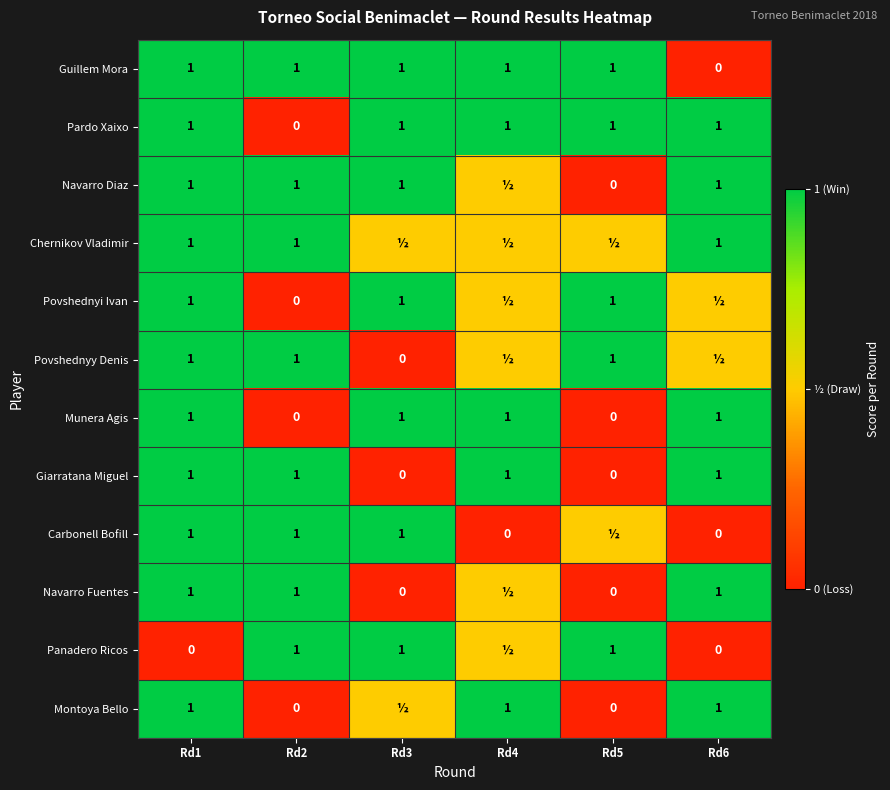

True or false: Munera Agis has a value of 1.0 at Rd3.

True